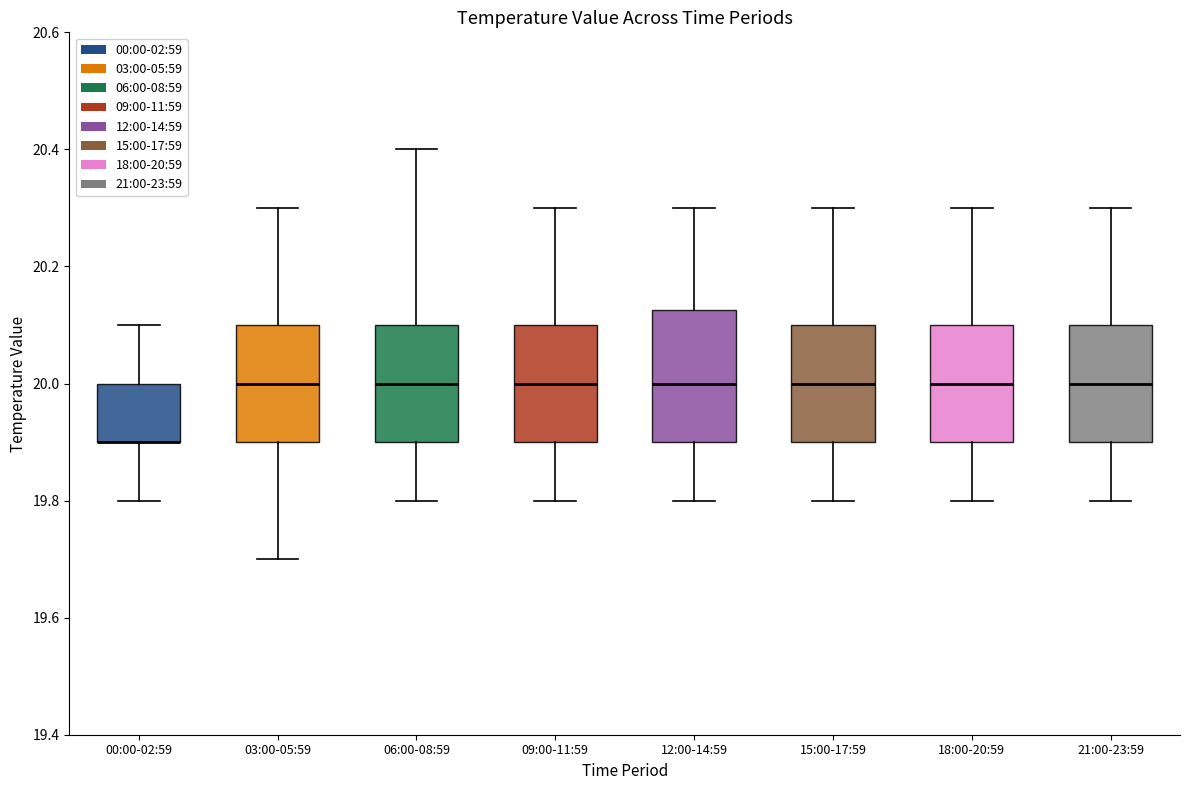

Reading left to right, read every box against the y-axis: the position of its median line, the range the box covers, and the ends of its whiskers. The values are not printed on the chart, so give them approximately, as read against the axis.

00:00-02:59: median 19.90 (drawn on the box's lower edge), box 19.90 to 20.00, whiskers 19.80 to 20.10
03:00-05:59: median 20.00, box 19.90 to 20.10, whiskers 19.70 to 20.30
06:00-08:59: median 20.00, box 19.90 to 20.10, whiskers 19.80 to 20.40
09:00-11:59: median 20.00, box 19.90 to 20.10, whiskers 19.80 to 20.30
12:00-14:59: median 20.00, box 19.90 to 20.12, whiskers 19.80 to 20.30
15:00-17:59: median 20.00, box 19.90 to 20.10, whiskers 19.80 to 20.30
18:00-20:59: median 20.00, box 19.90 to 20.10, whiskers 19.80 to 20.30
21:00-23:59: median 20.00, box 19.90 to 20.10, whiskers 19.80 to 20.30